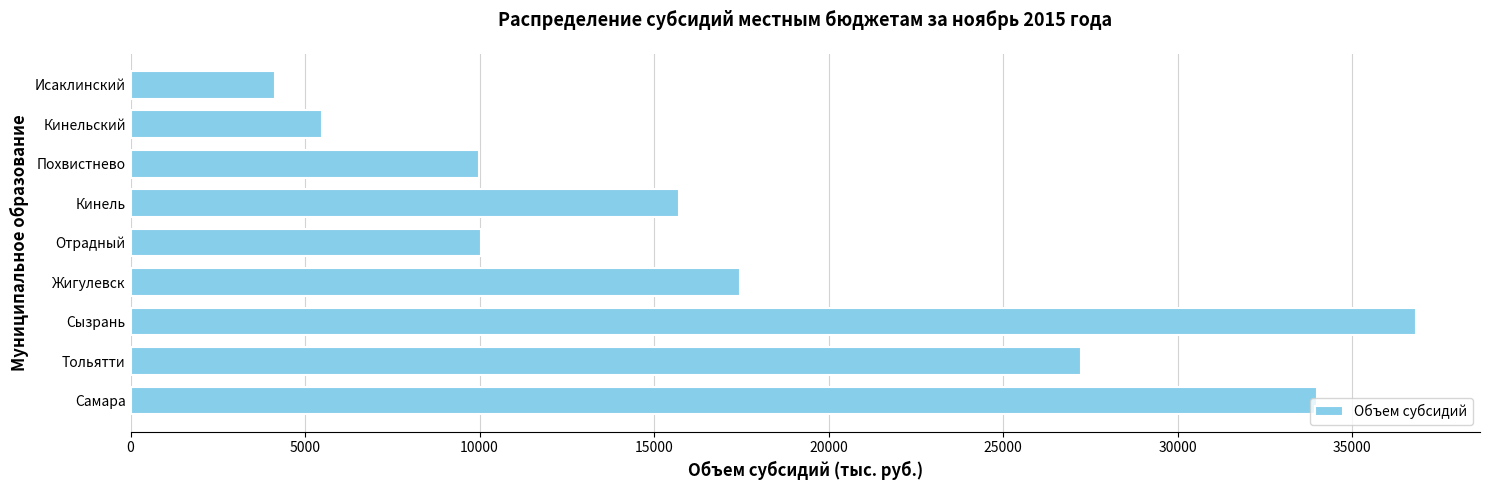

True or false: the data shows 22866.6 at Кинель.

False